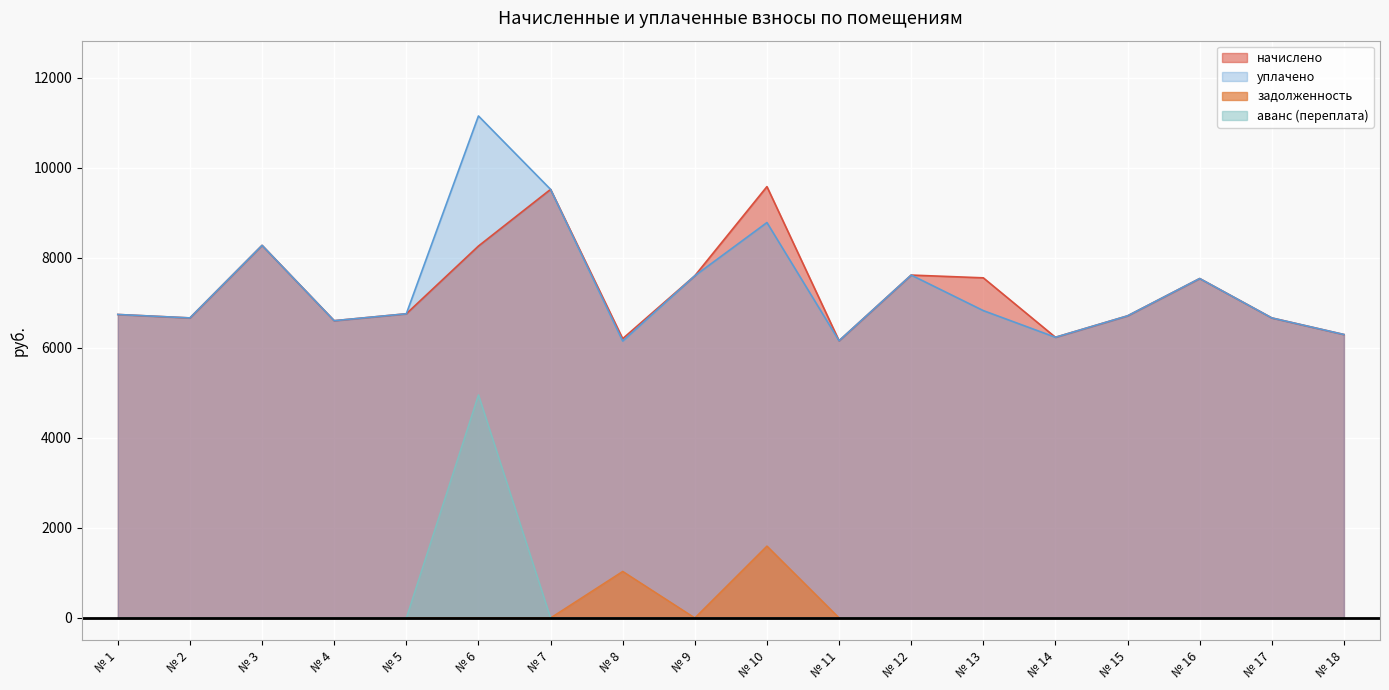

How many series are shown in this chart?

4